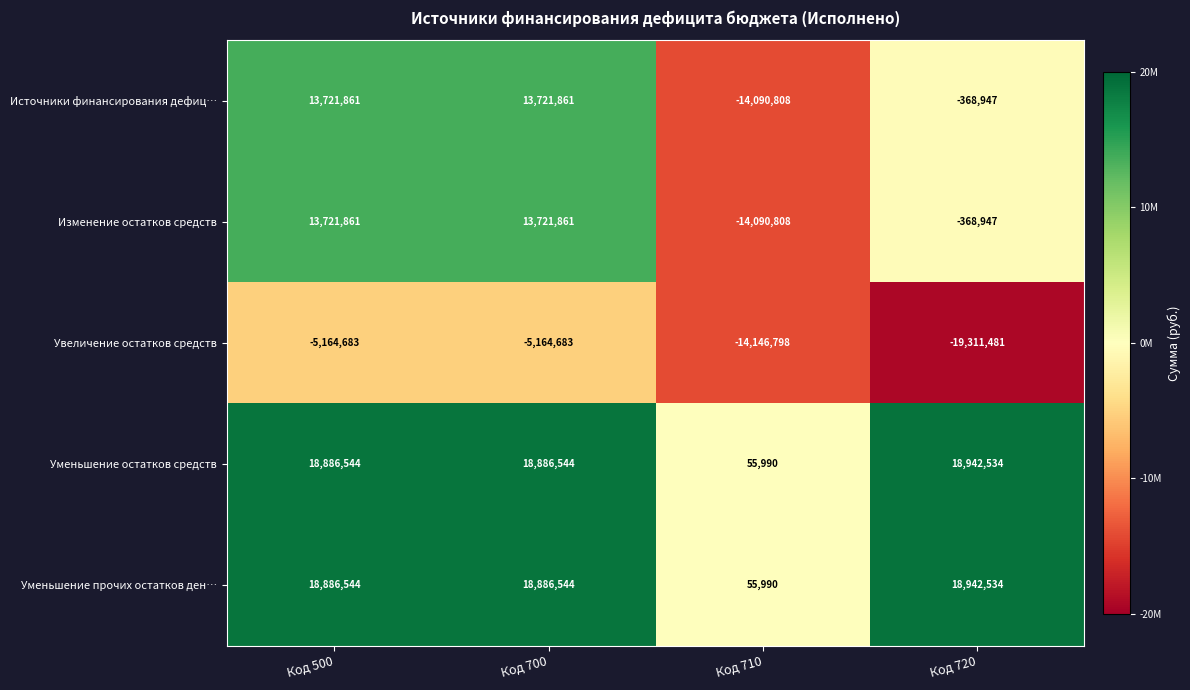

Read the Увеличение остатков средств value at Код 710, to the nearest 100.

-14146800